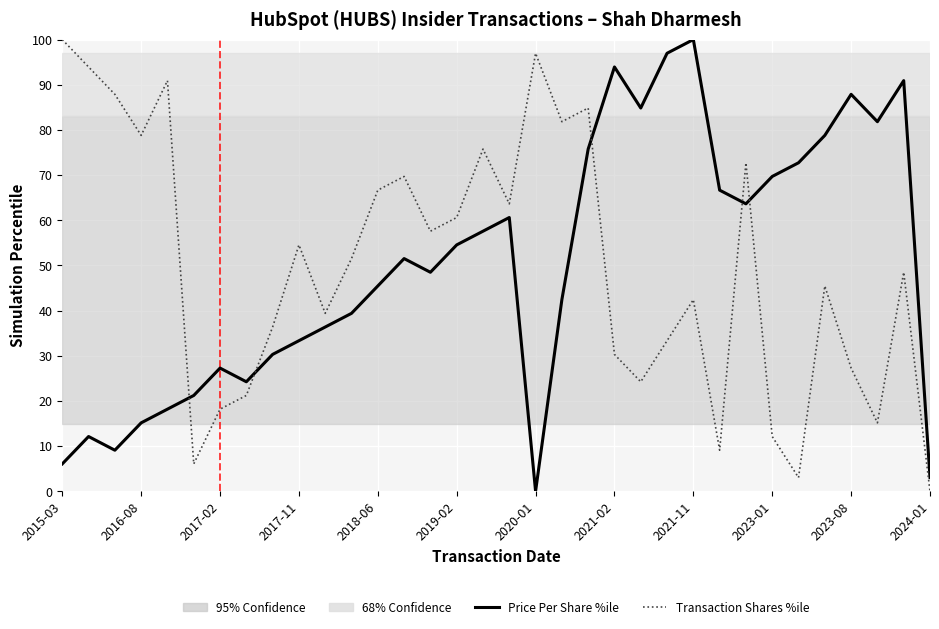

How many times do Price Per Share %ile and Transaction Shares %ile cross each other?

5